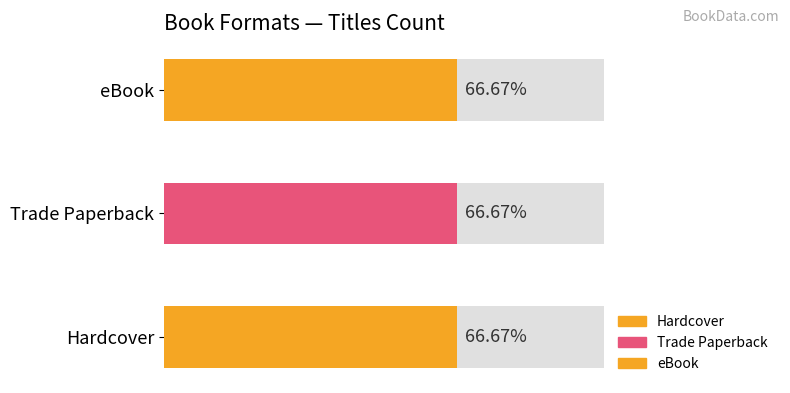

What are all the series names shown in the legend?

Hardcover, Trade Paperback, eBook